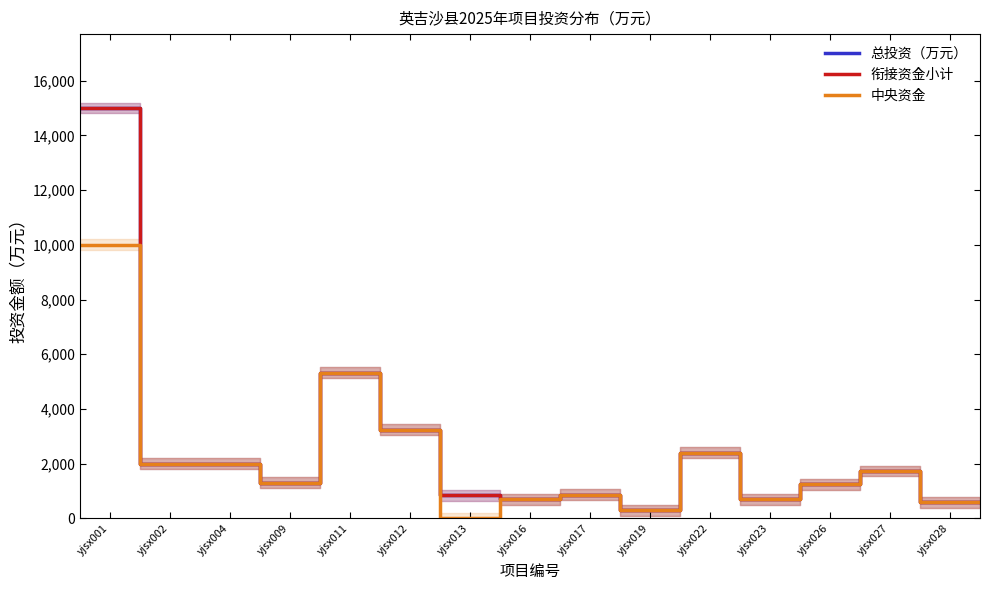

Is it true that 中央资金 equals 10000.0 at yjsx001?

True